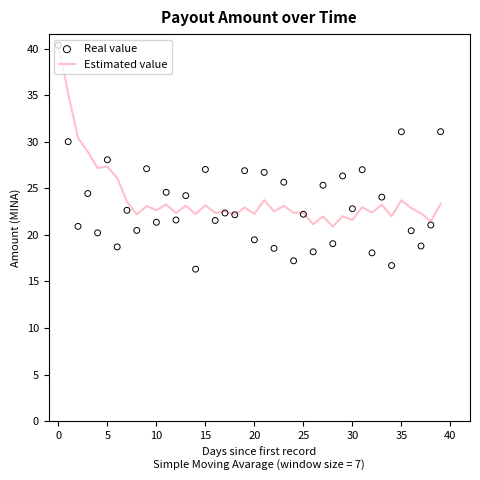

Which series reaches the minimum Y coordinate?

Real value